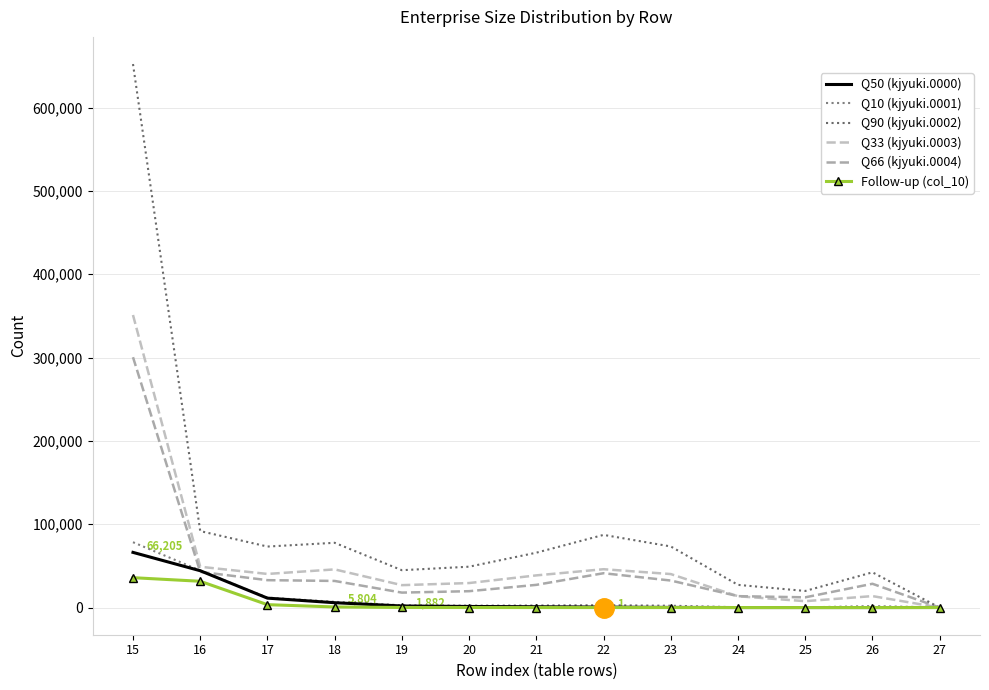

What is the approximate value of Q66 (kjyuki.0004) at 26?

28524